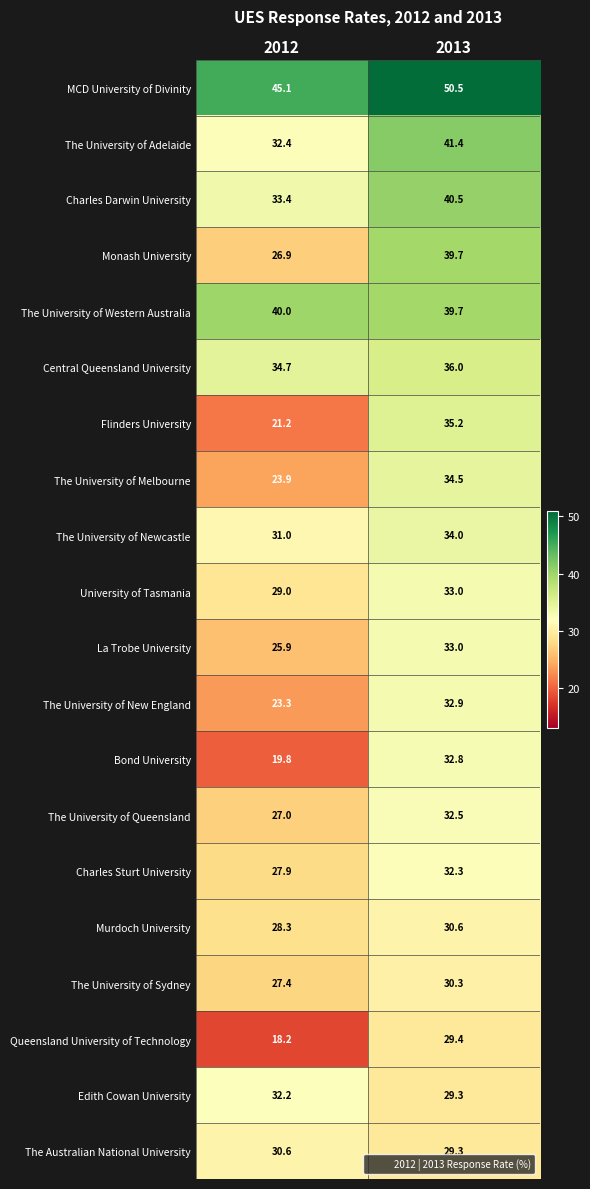

Which series has the largest total across all categories?

MCD University of Divinity